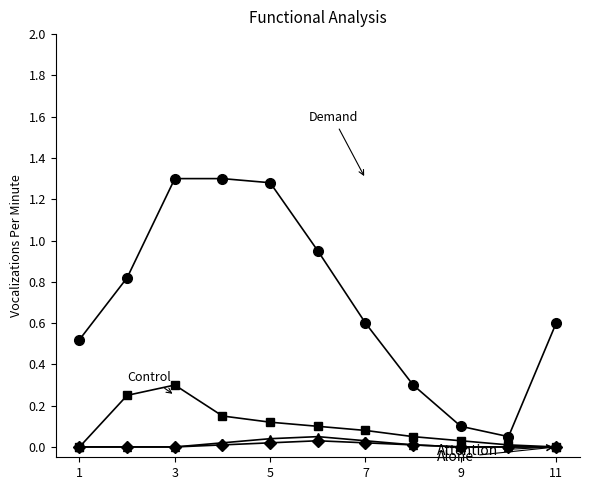

How many lines are shown in the chart?

4